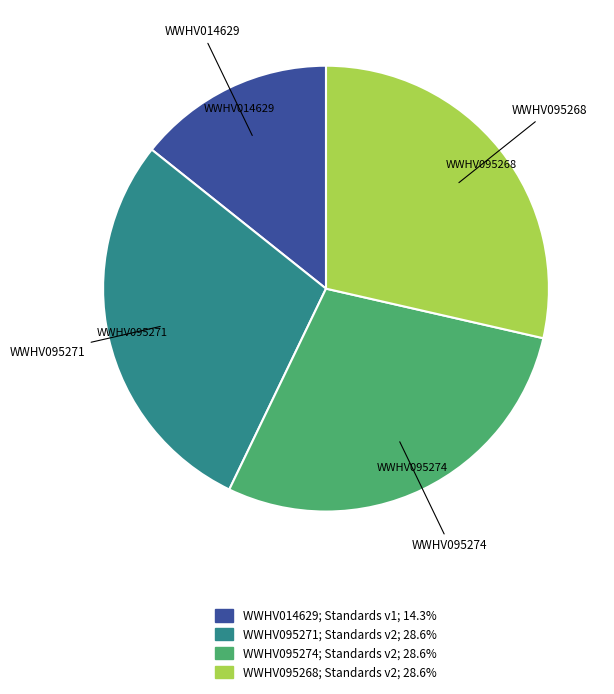

What is the smallest slice in the pie chart?

WWHV014629